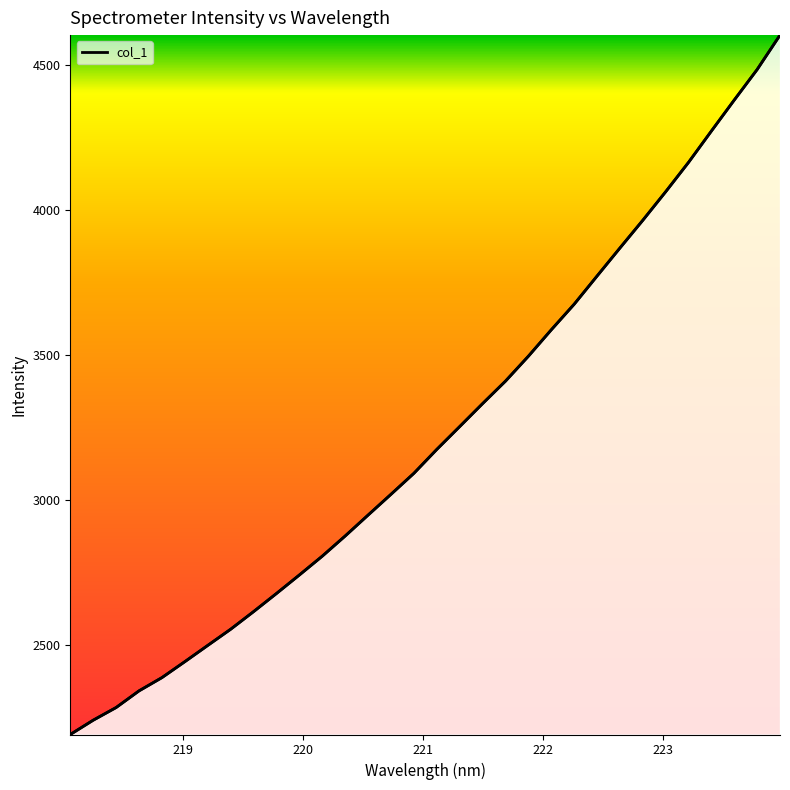

What is the value of the 26th point from the left?

3963.8